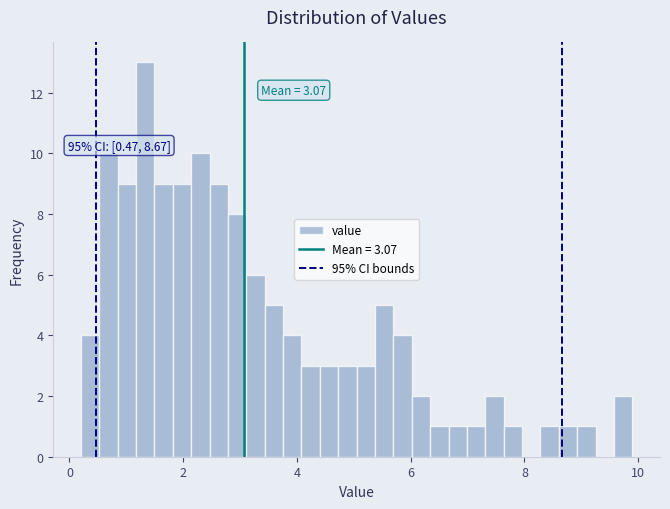

Around what value on the x-axis is the tallest bar? Give the approximate position of its centre, as read against the axis.

1.4